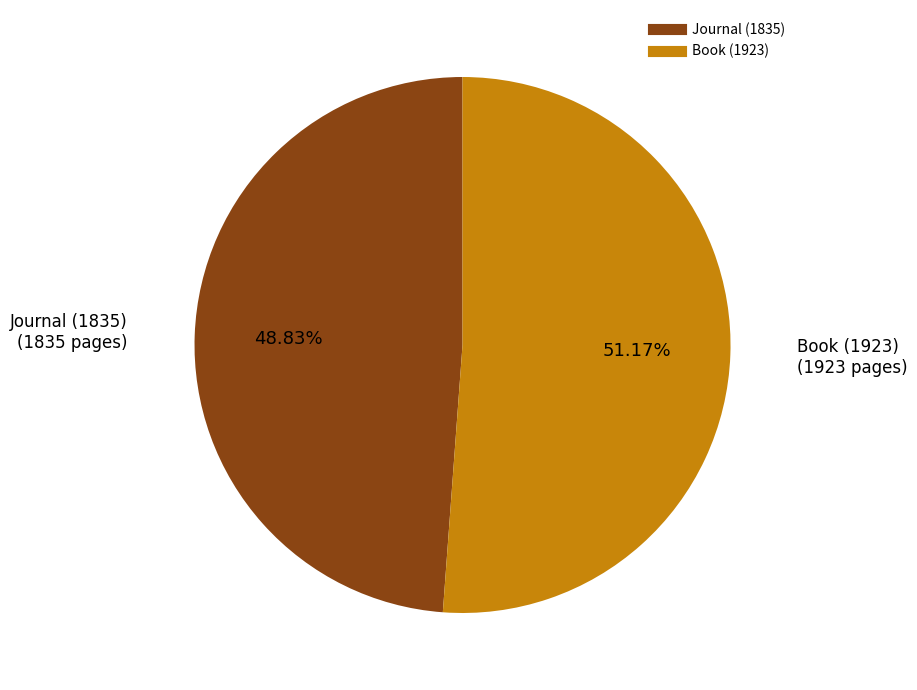

How many segments does this pie chart have?

2